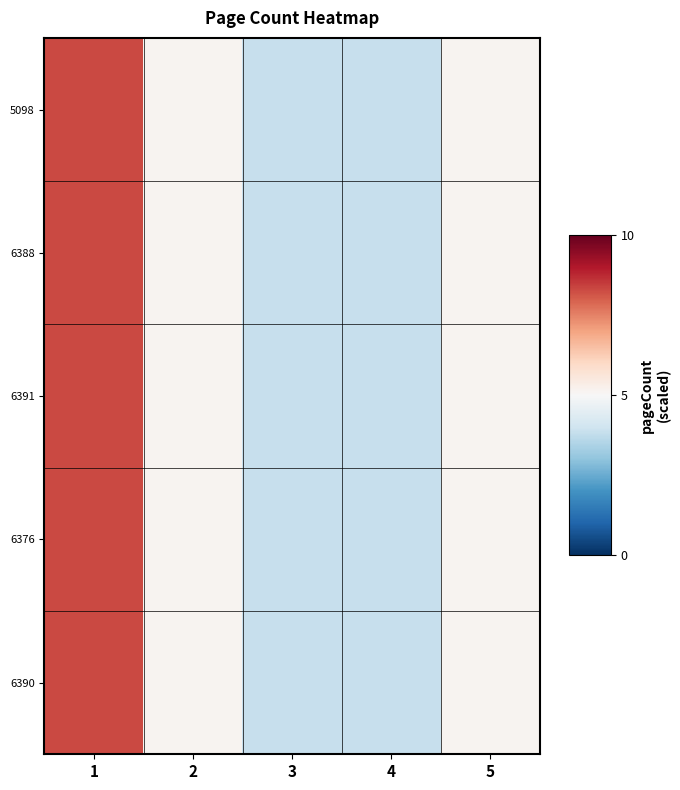

Which series has the largest total across all categories?

5098